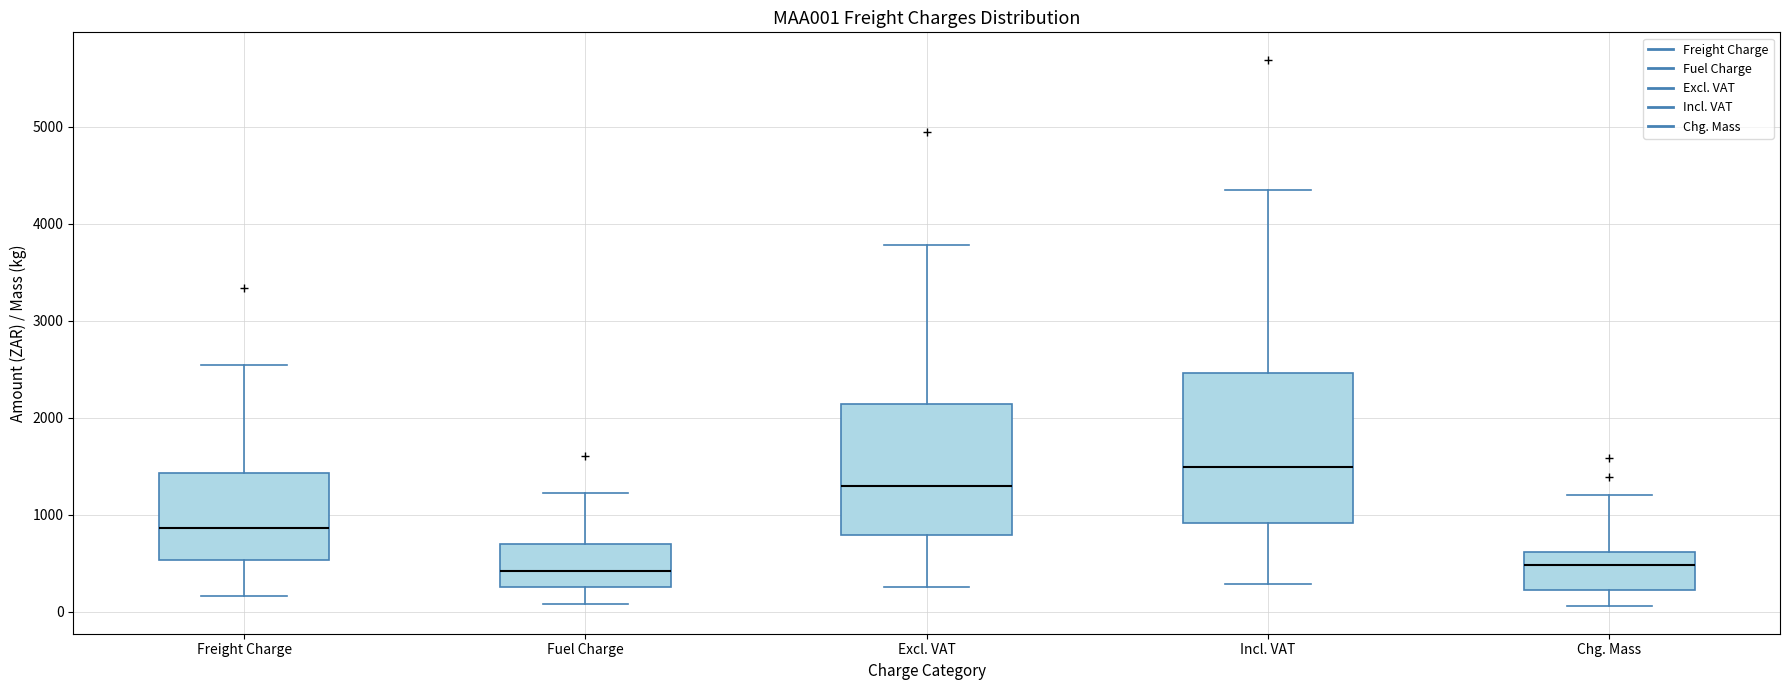

Reading left to right, transcribe this box plot: for each box, give where its median line is, the range the box spans, and where its two whiskers end, as read against the y-axis. The values are not printed on the chart, so give them approximately, as read against the axis.

Freight Charge: median 900, box 500 to 1400, whiskers 200 to 2500
Fuel Charge: median 400, box 300 to 700, whiskers 100 to 1200
Excl. VAT: median 1300, box 800 to 2100, whiskers 300 to 3800
Incl. VAT: median 1500, box 900 to 2500, whiskers 300 to 4400
Chg. Mass: median 500, box 200 to 600, whiskers 100 to 1200